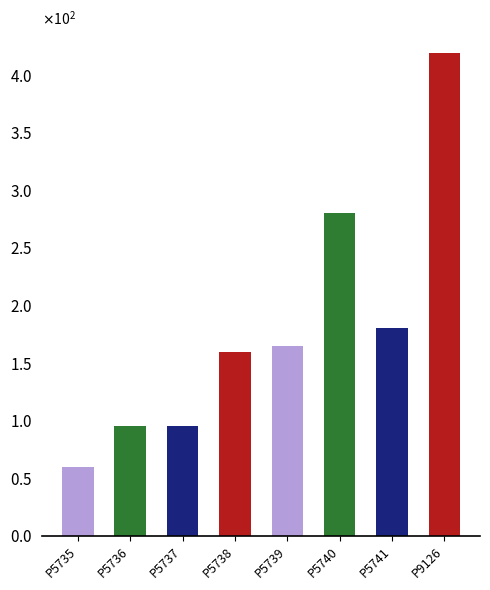

Read the value at P5737.

95